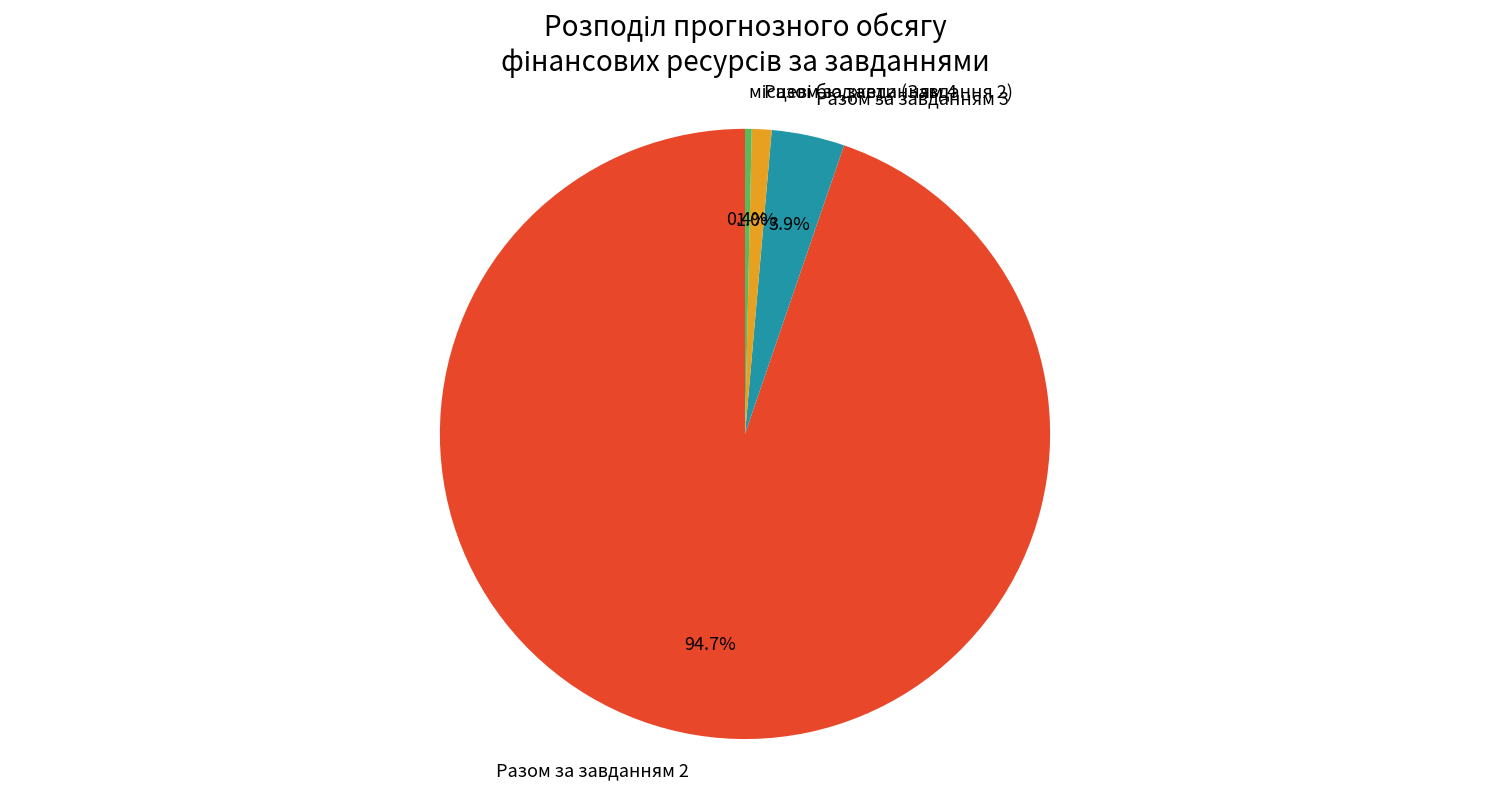

Which has a higher value, Разом за завданням 3 or Разом за завданням 4?

Разом за завданням 3